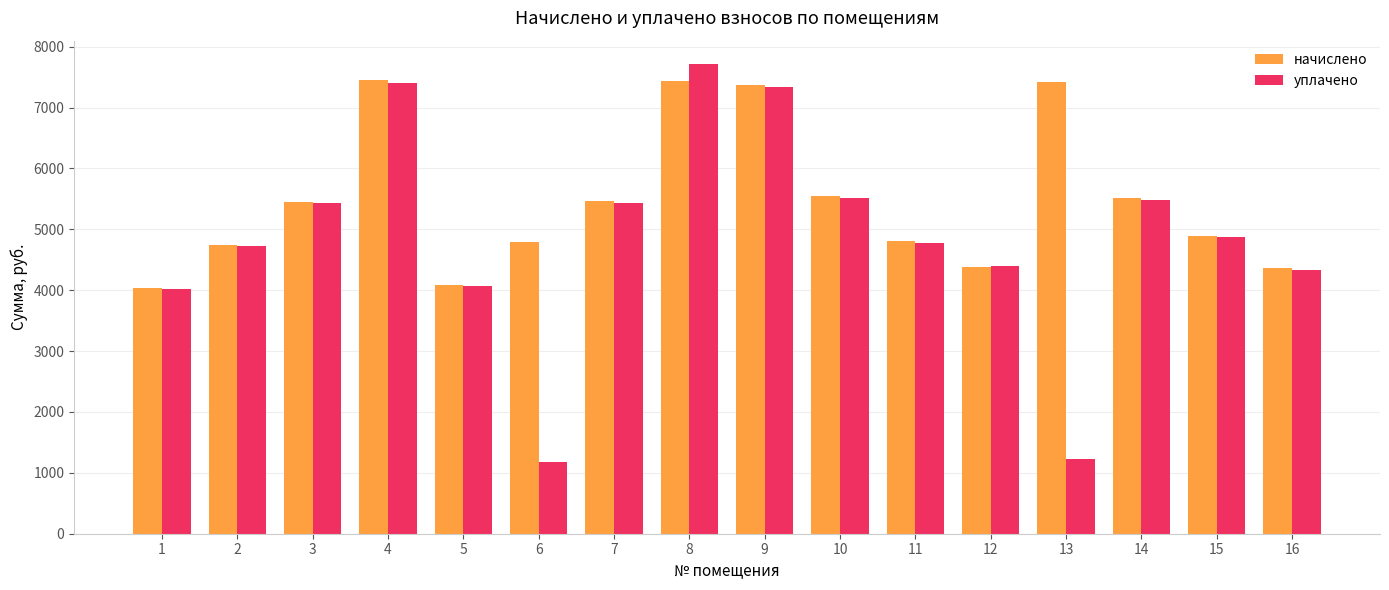

What are all the series names shown in the legend?

начислено, уплачено